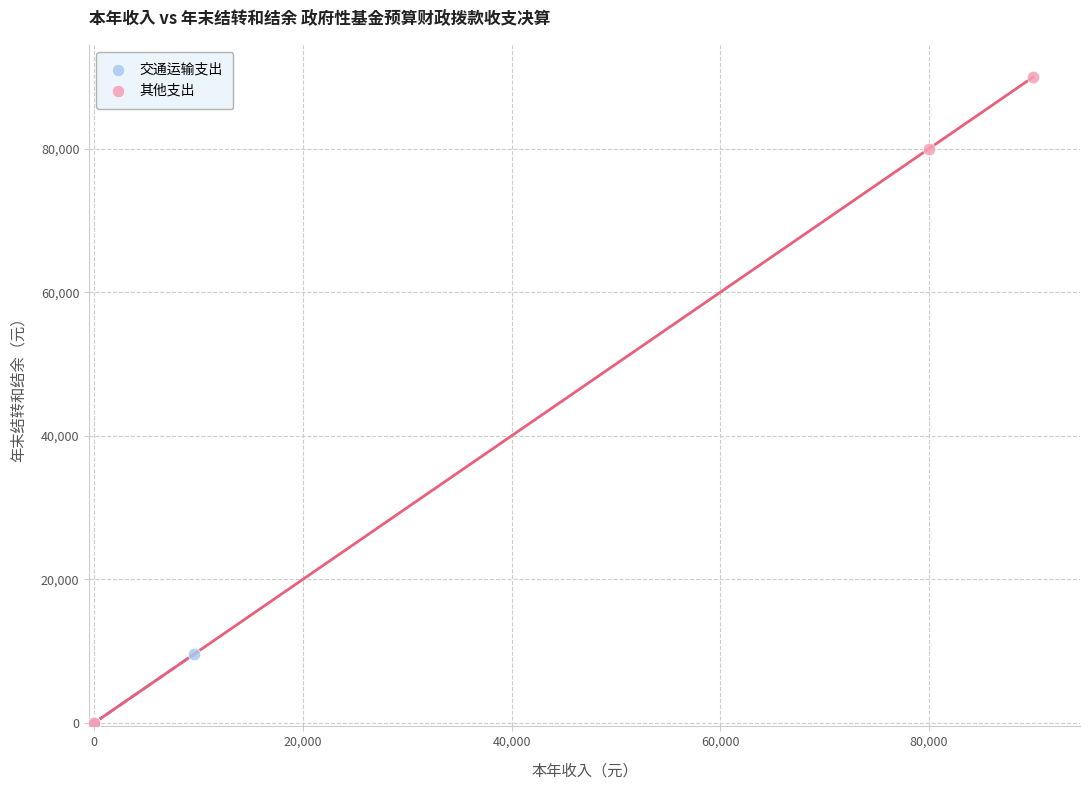

Which series reaches the maximum Y coordinate?

其他支出